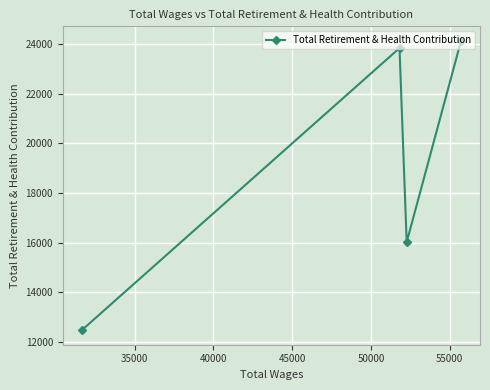

Reading left to right, list all the values displayed in this chart.

12479	23838	16024	24131